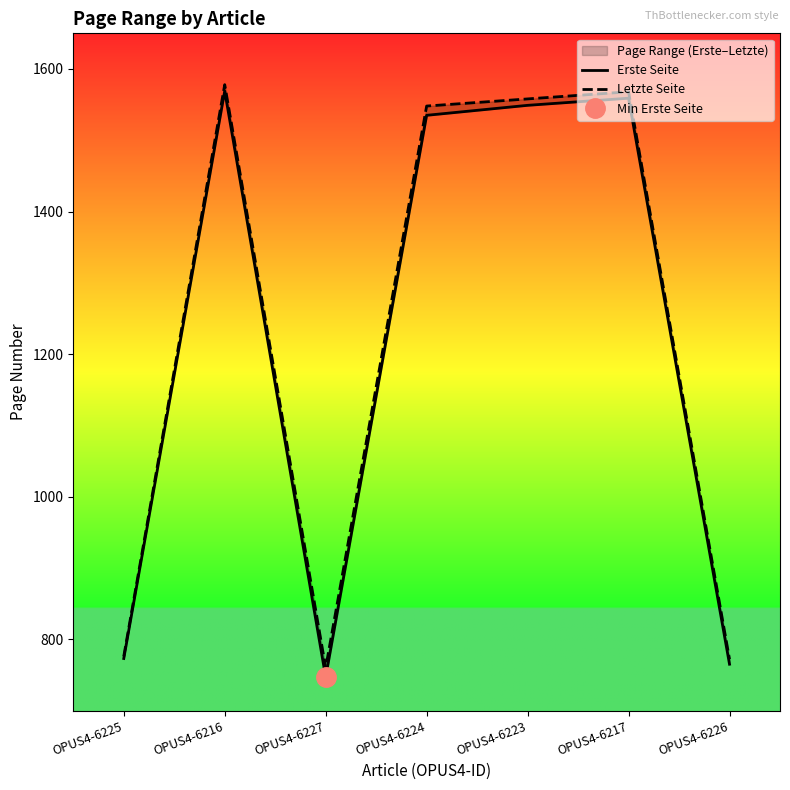

Where is the first local maximum for Erste Seite?

OPUS4-6216